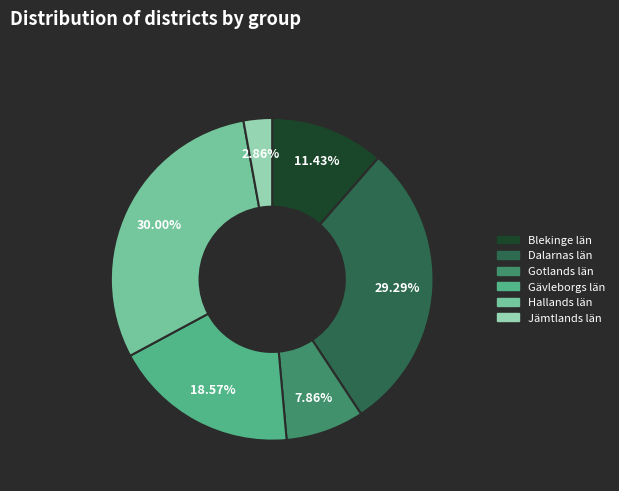

Is the sum of Gotlands län and Dalarnas län greater than half?

No